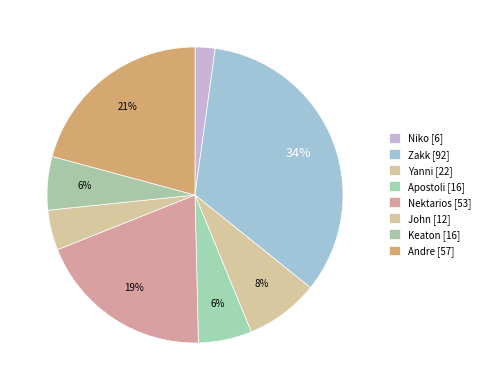

To the nearest percent, what is the combined percentage of Yanni and John?

12%